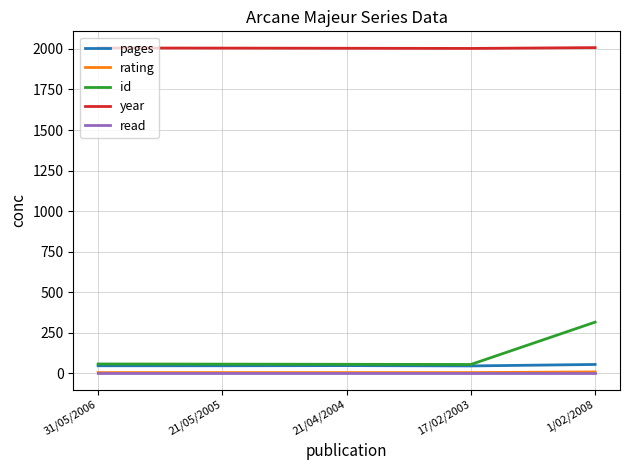

At which category is the sum across all series the highest?

1/02/2008